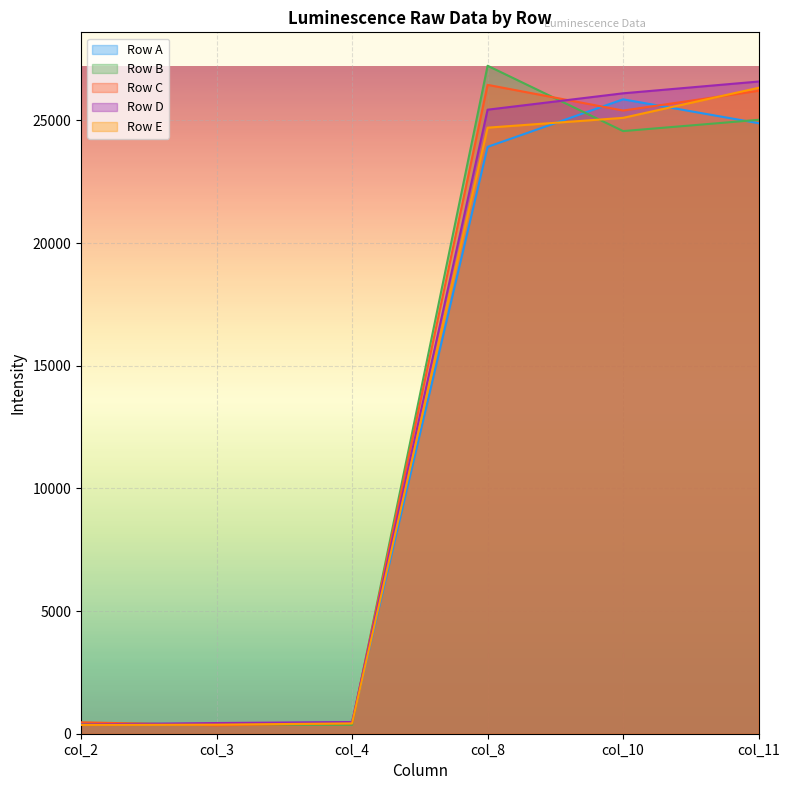

What is the average value of the Row D series?

13237